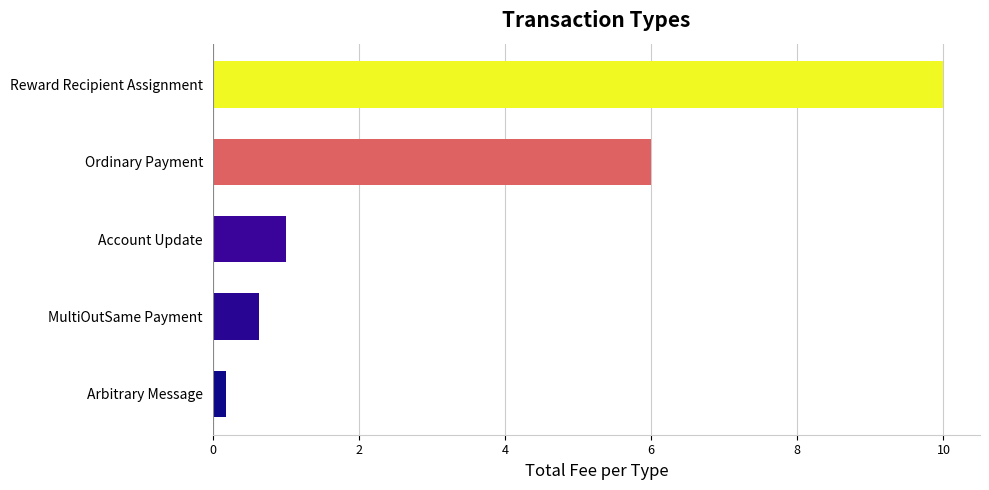

What is the sum of all values?

17.8